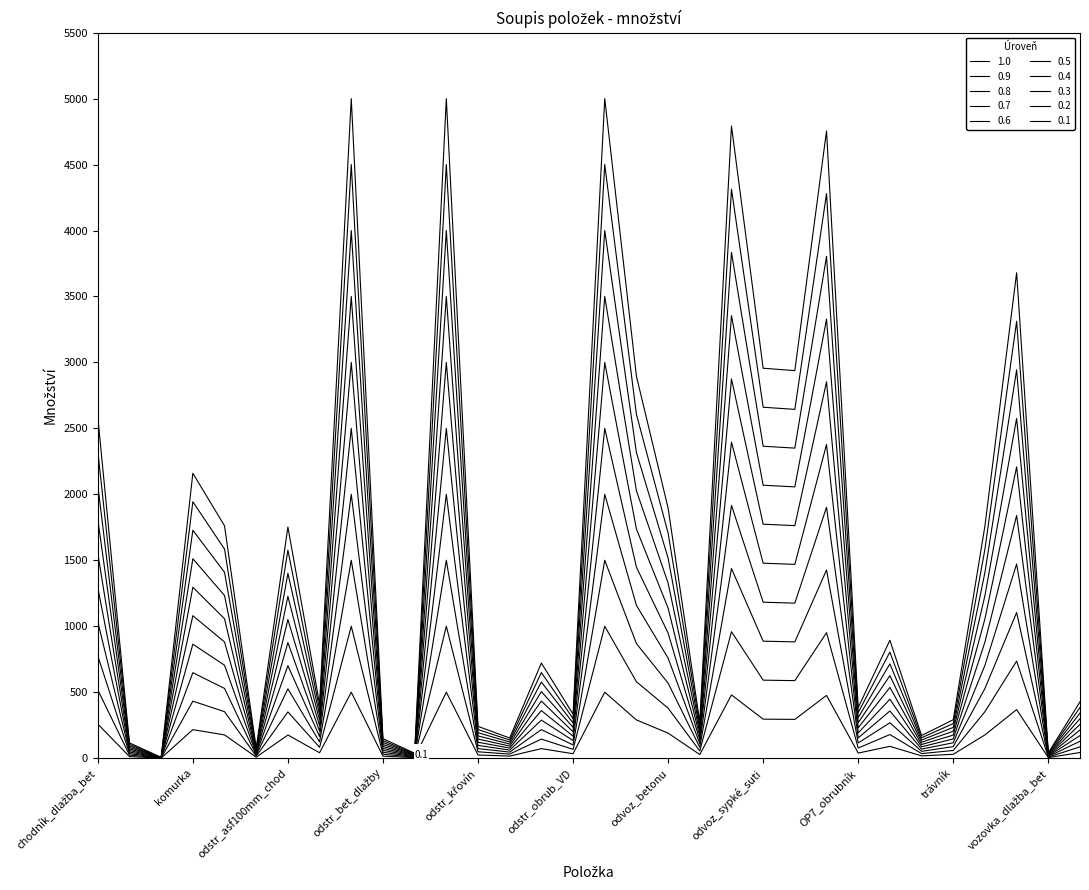

Does the chart have visible grid lines?

No